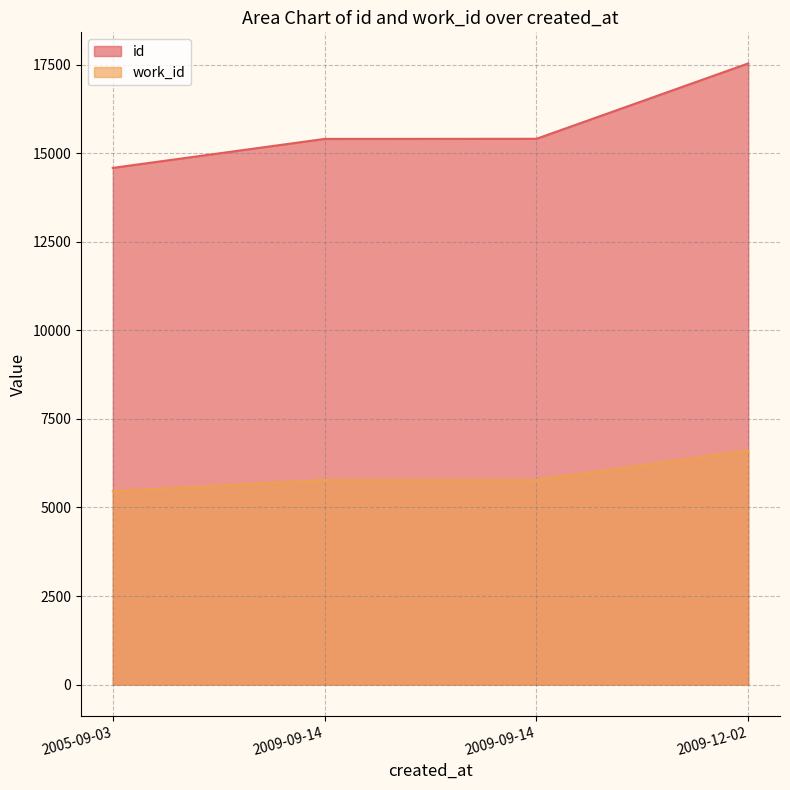

What is the label of the 4th point from the right?

2005-09-03